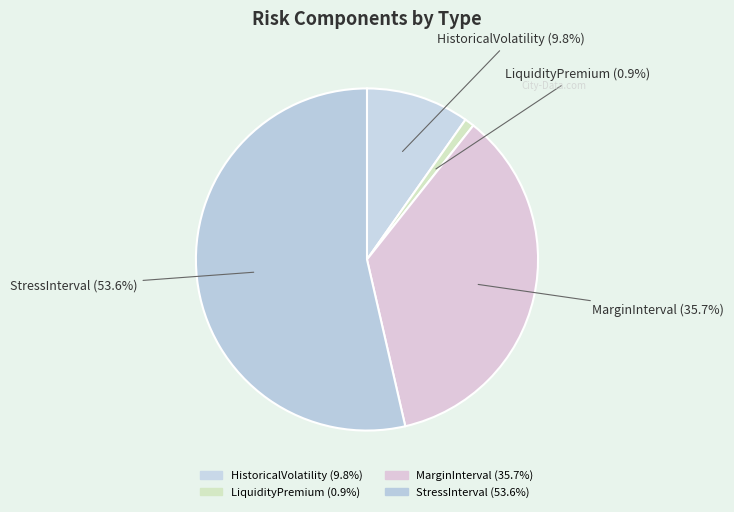

The StressInterval slice represents 54% of the pie. True or false?

True